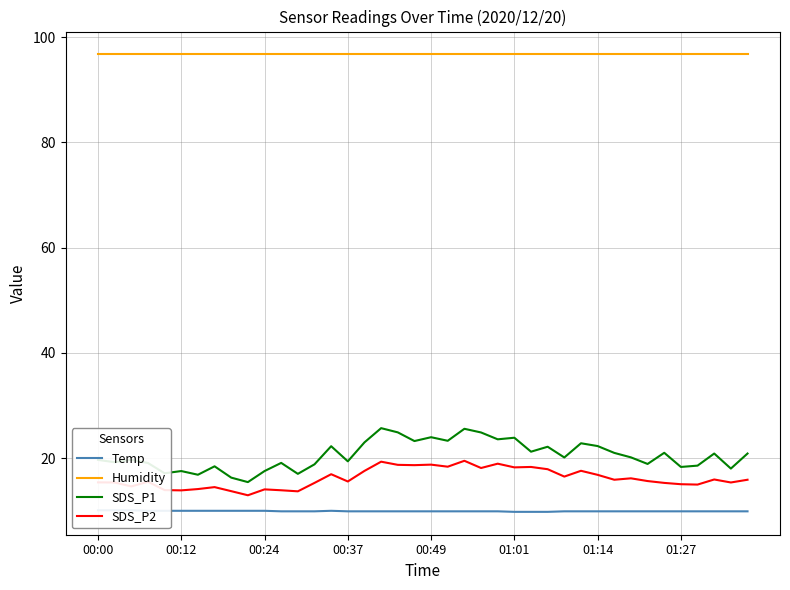

How many values in the SDS_P2 series are below 15?

11